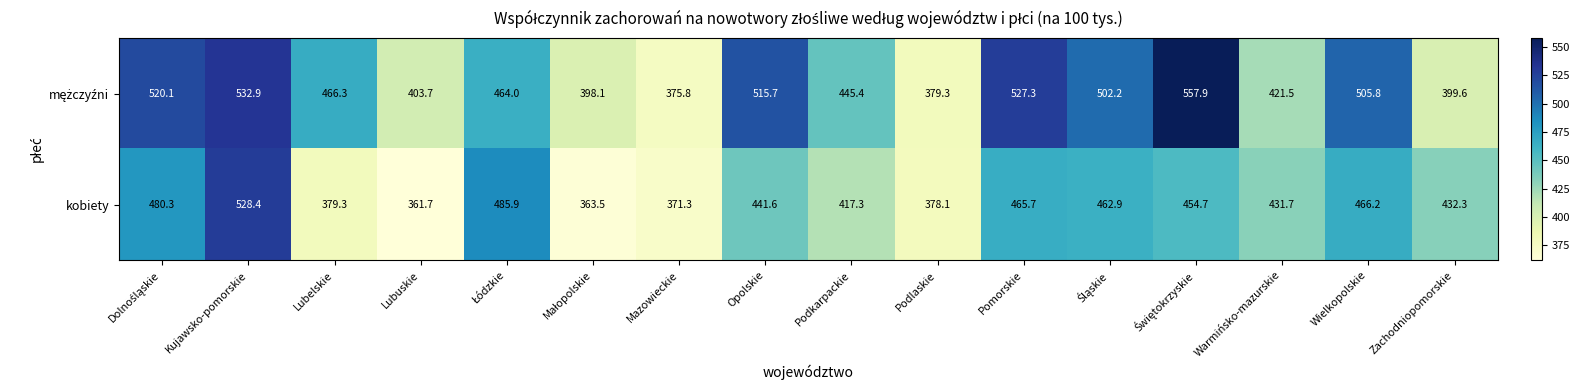

How many data points does each series have?

16